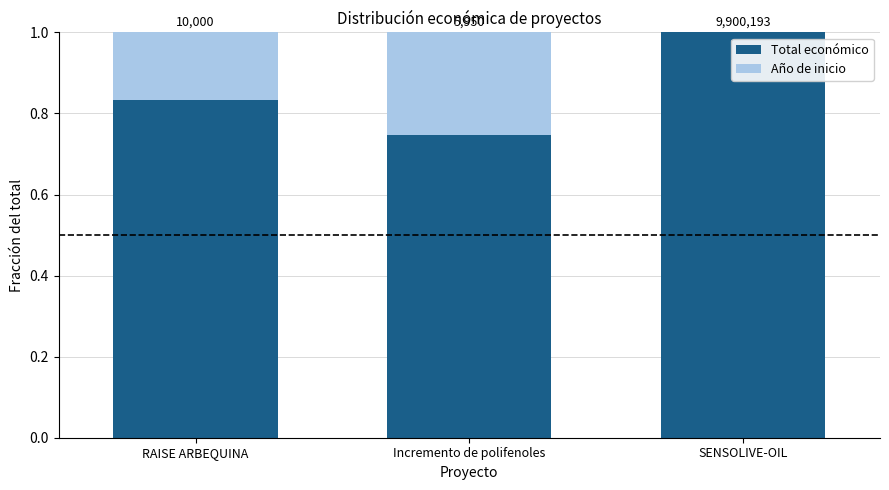

Read the Total económico value at Incremento de polifenoles.

0.7